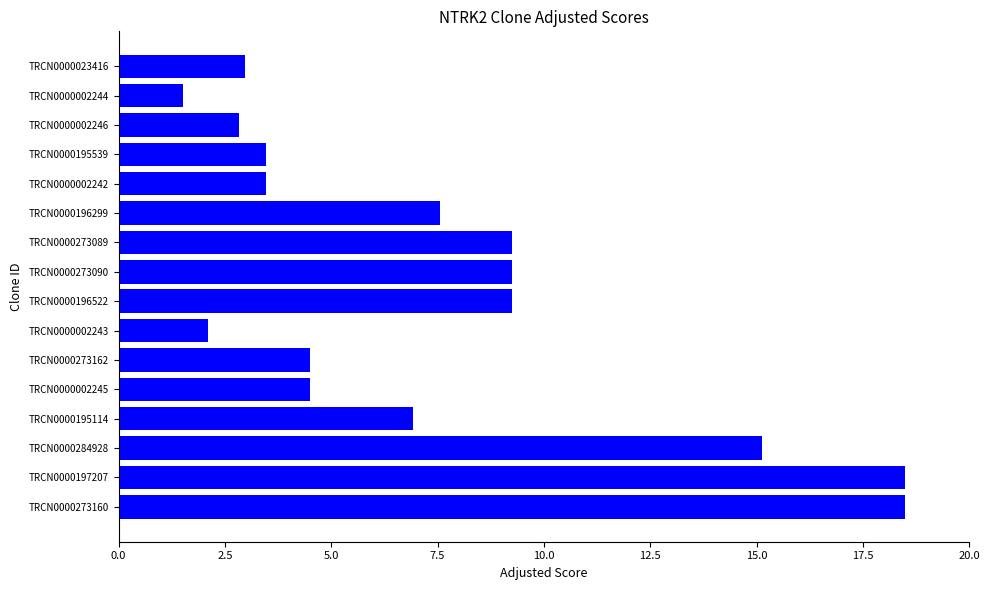

What is the maximum value shown in the chart?

18.5